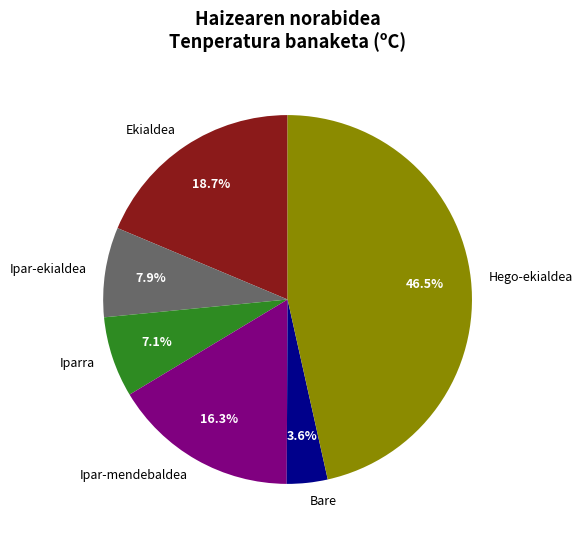

Approximately how many times larger is the value at Bare compared to Ekialdea?

0.2